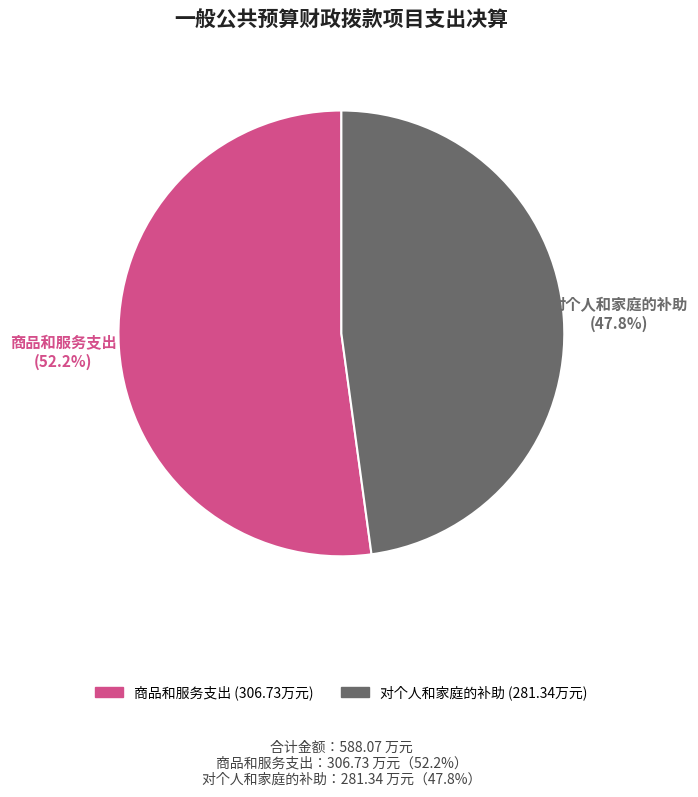

Does any single category account for the majority?

Yes